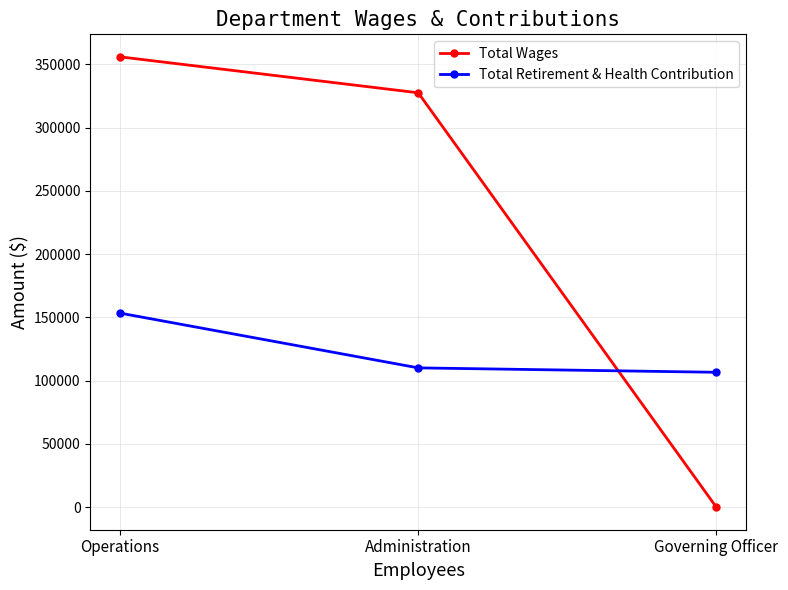

At which label does Total Wages reach its minimum?

Governing Officer